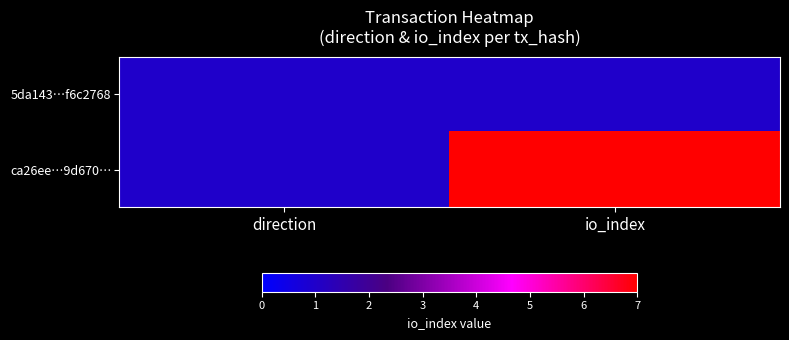

Which series changed the most between direction and io_index?

ca26ee…9d670…